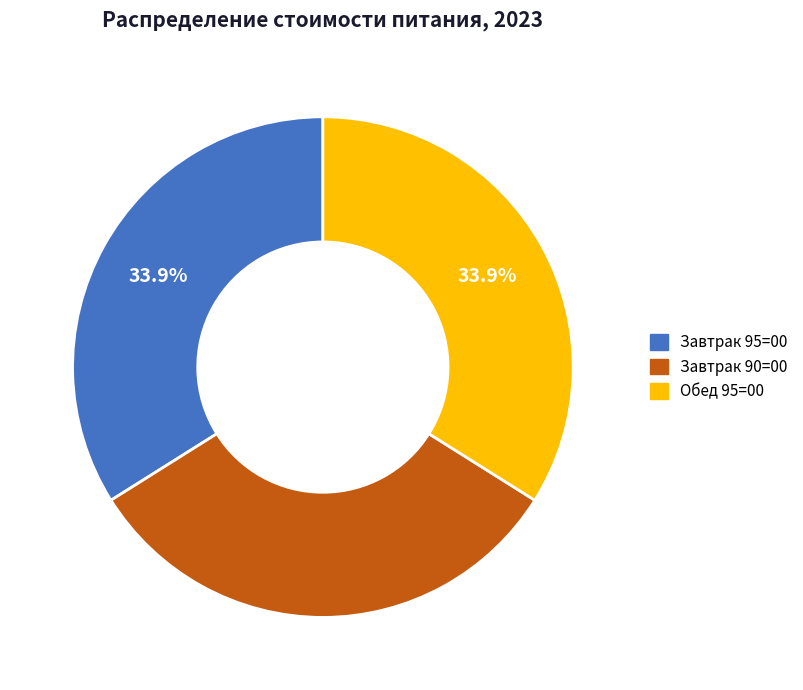

What is the smallest slice in the pie chart?

Завтрак 90=00